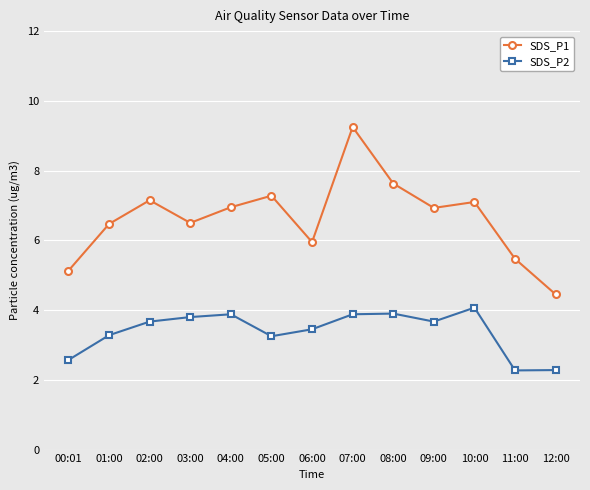

What is the difference between the SDS_P1 values at 01:00 and 00:01?

1.3